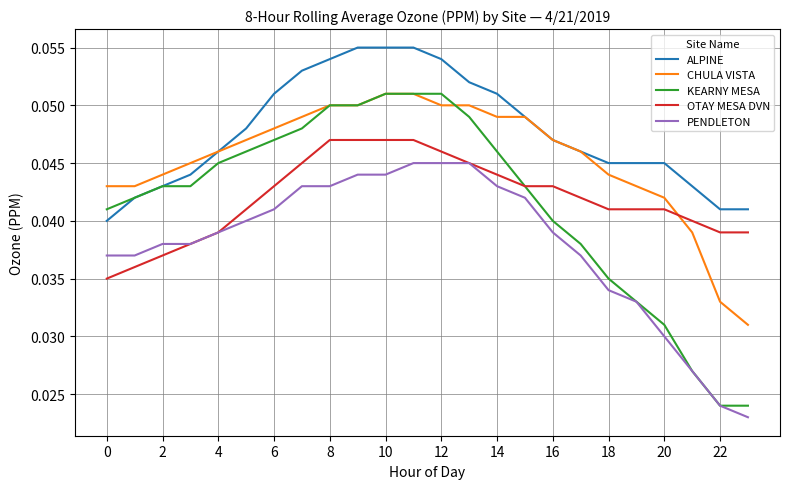

Is this an area chart (filled region under the line)?

No